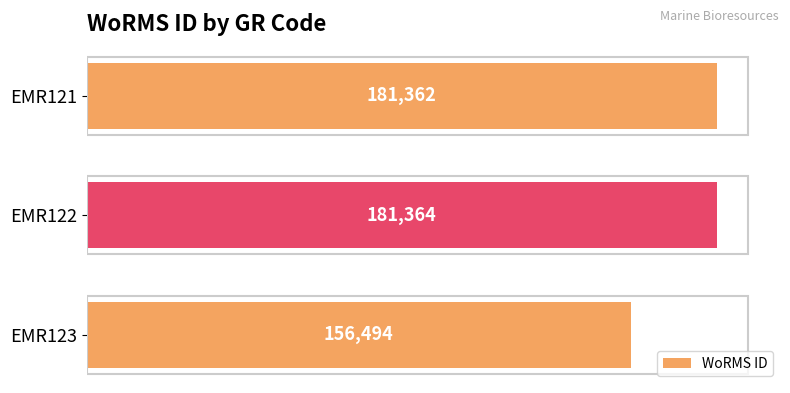

Approximately how many times larger is the value at EMR121 compared to EMR123?

1.2